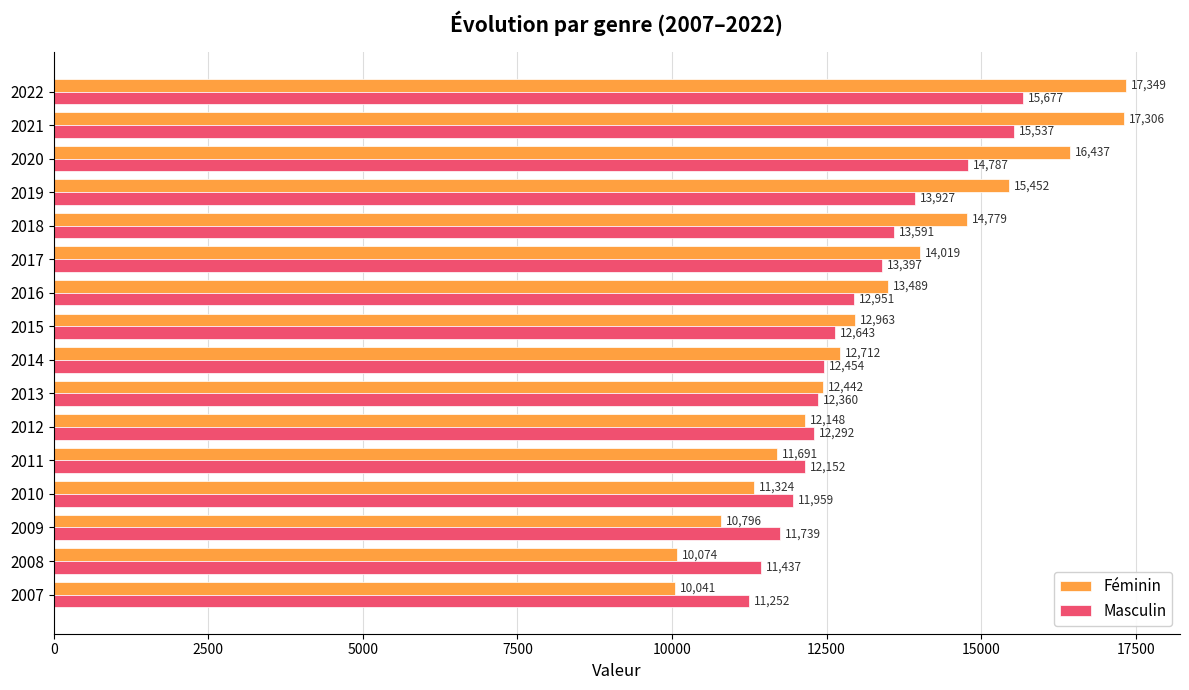

Which series changed the most between 2009 and 2016?

Féminin